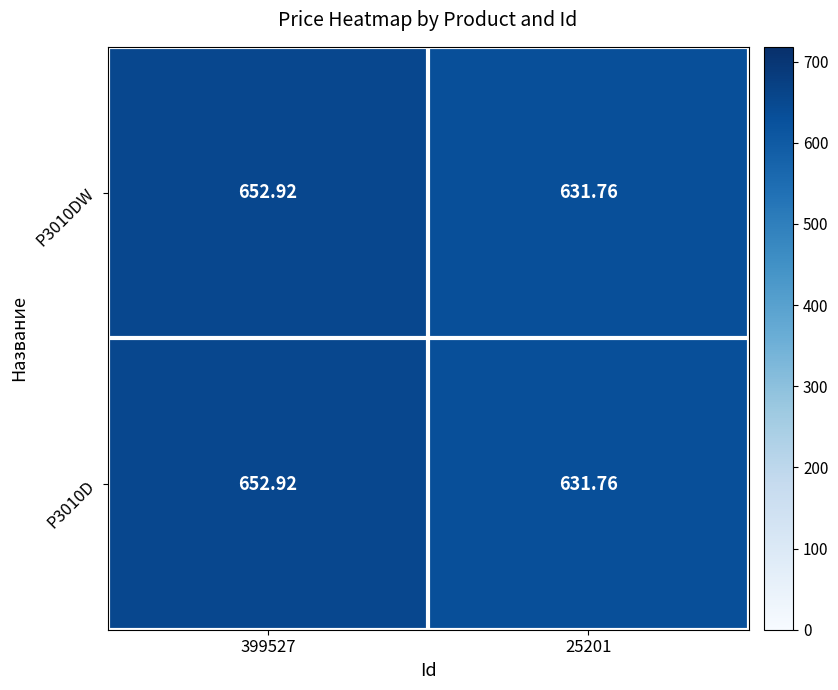

Is the value of P3010DW at 399527 greater than the value of P3010D at 25201?

Yes